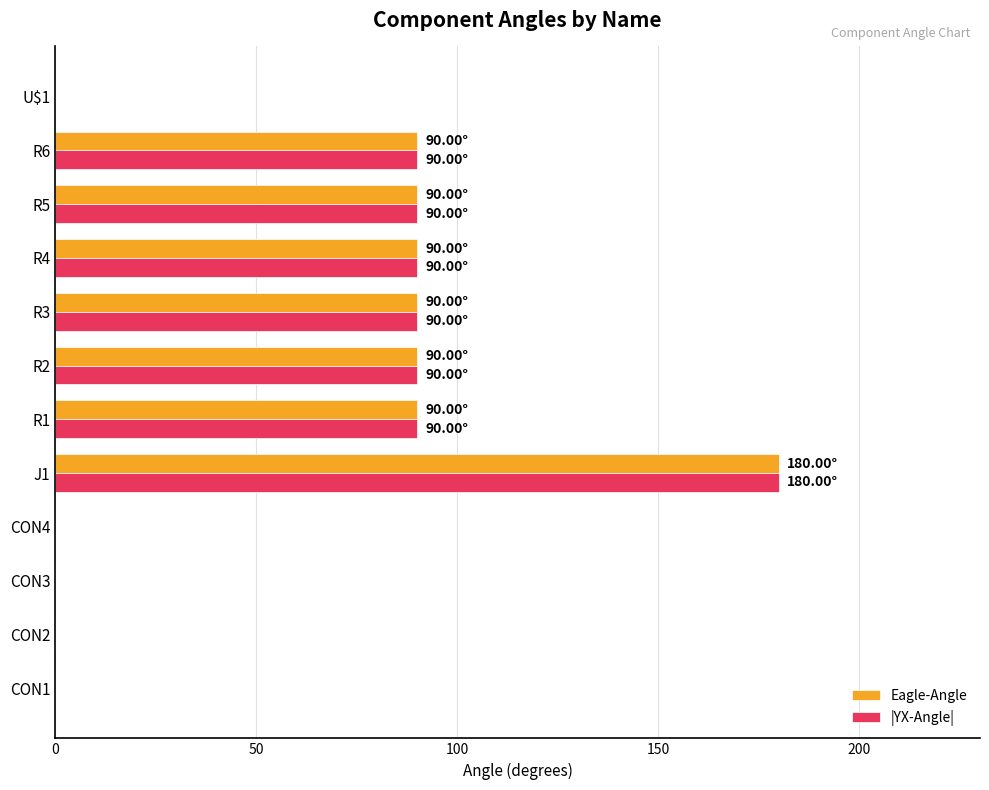

Is the value of |YX-Angle| at CON2 greater than the value of Eagle-Angle at R6?

No